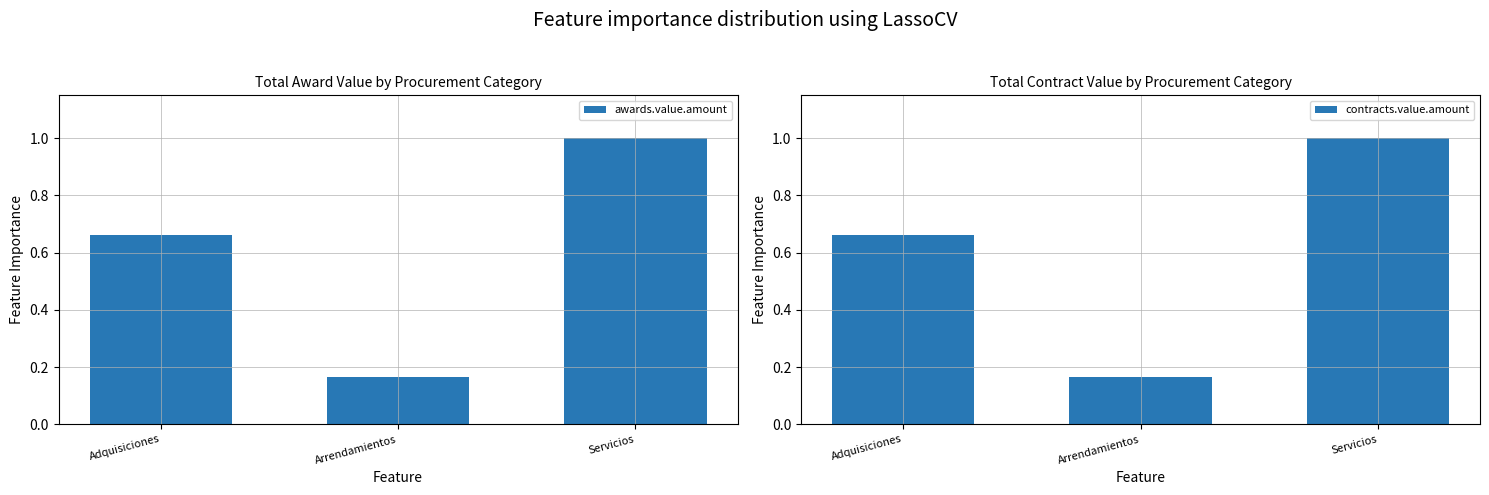

At which label is awards.value.amount closest to 0?

Arrendamientos